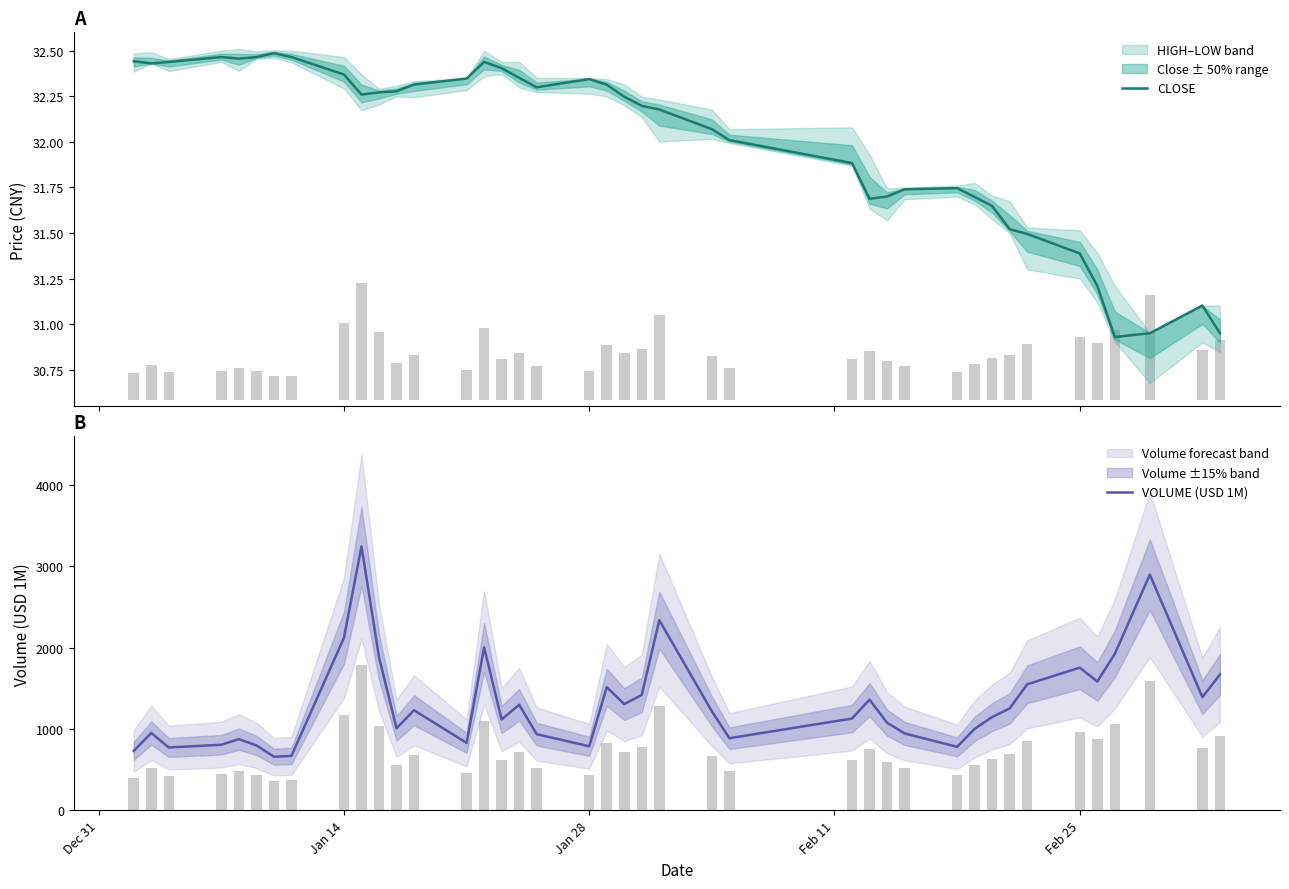

Which series has the largest range (max minus min)?

VOLUME (USD 1M)